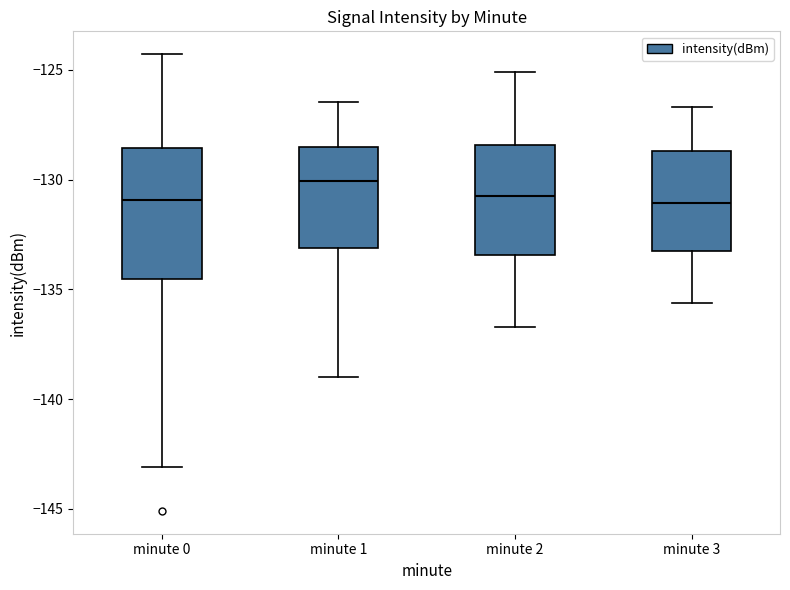

Reading left to right, read every box against the y-axis: the position of its median line, the range the box covers, and the ends of its whiskers. The values are not printed on the chart, so give them approximately, as read against the axis.

minute 0: median -131.0, box -134.5 to -128.5, whiskers -143.0 to -124.5
minute 1: median -130.0, box -133.0 to -128.5, whiskers -139.0 to -126.5
minute 2: median -130.5, box -133.5 to -128.5, whiskers -136.5 to -125.0
minute 3: median -131.0, box -133.0 to -128.5, whiskers -135.5 to -126.5